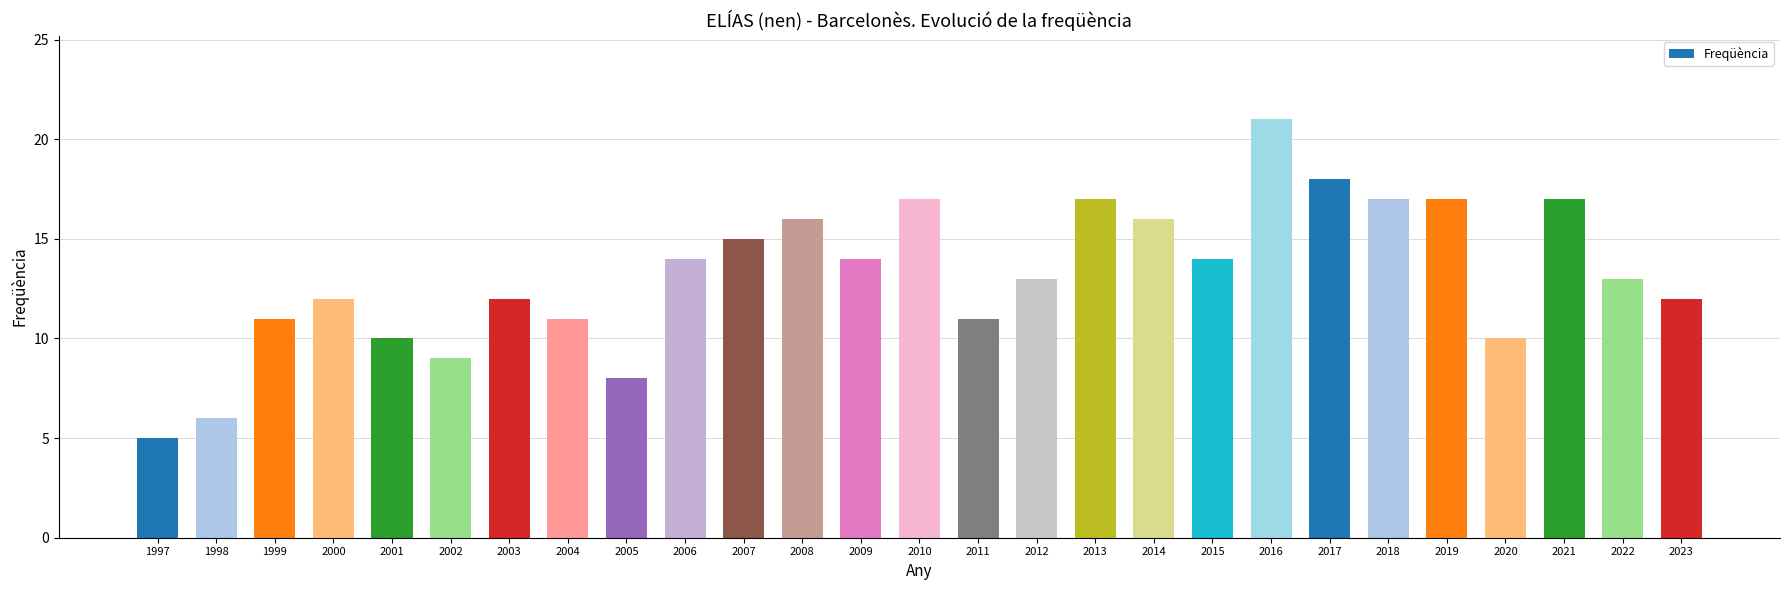

Reading left to right, what are all the values shown in this chart?

1997=5	1998=6	1999=11	2000=12	2001=10	2002=9	2003=12	2004=11	2005=8	2006=14	2007=15	2008=16	2009=14	2010=17	2011=11	2012=13	2013=17	2014=16	2015=14	2016=21	2017=18	2018=17	2019=17	2020=10	2021=17	2022=13	2023=12